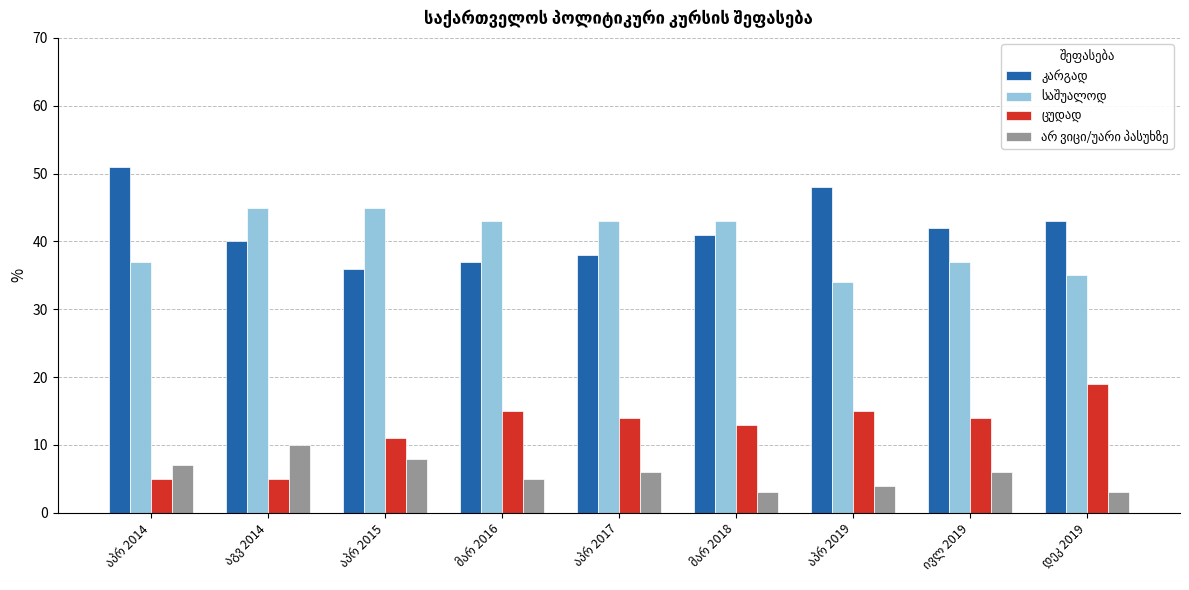

At how many categories does at least one series exceed 22?

9